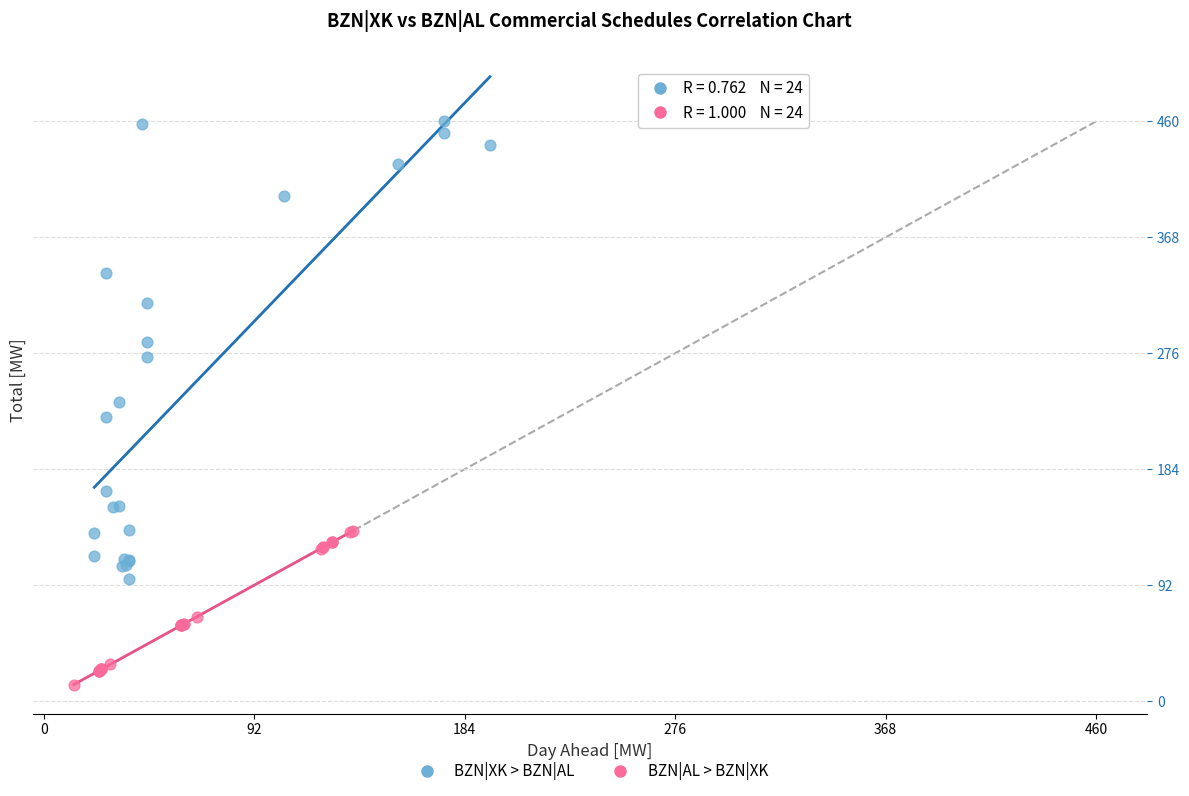

Which series reaches the minimum Y coordinate?

BZN|AL > BZN|XK